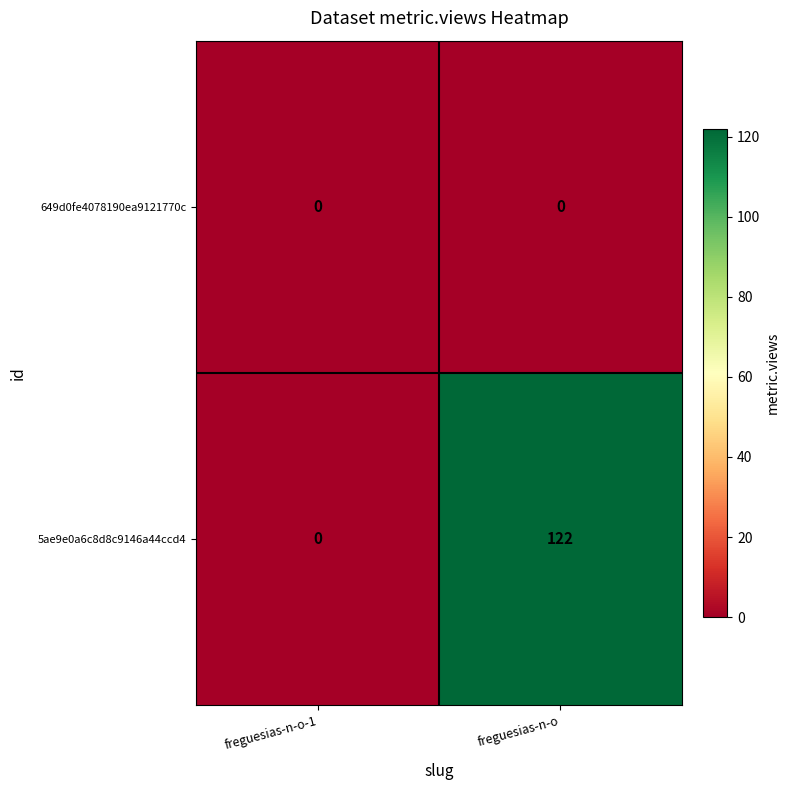

How many distinct data groups are displayed?

2